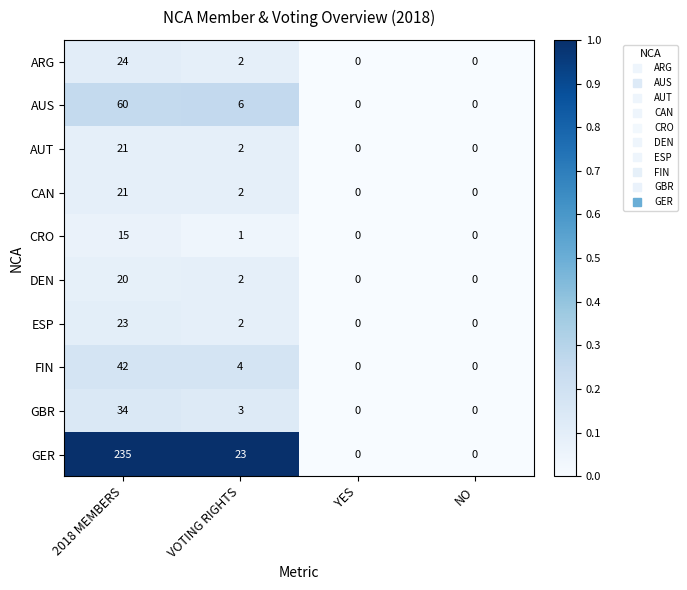

What is the maximum value for DEN?

20